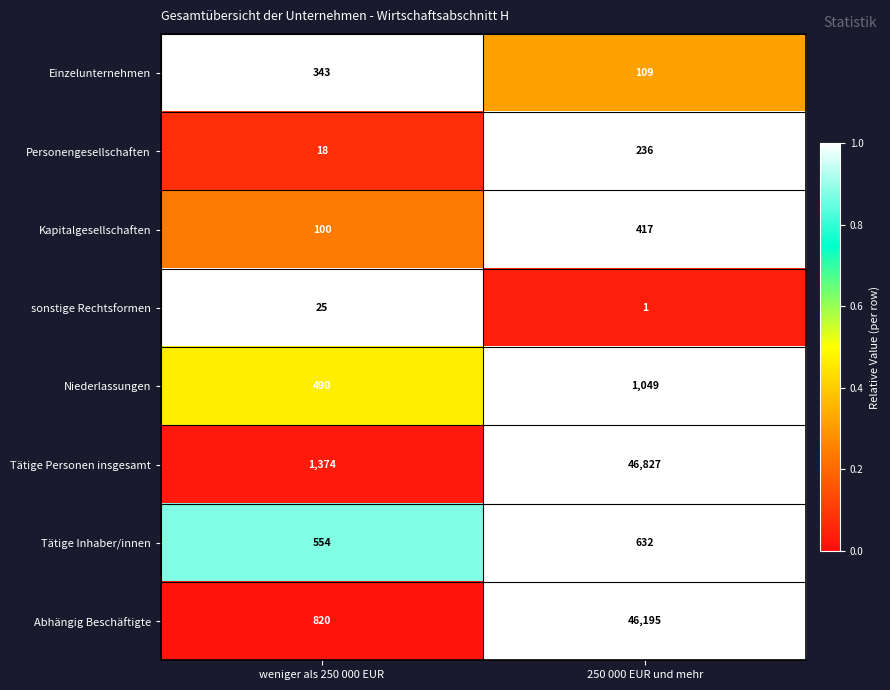

Which category has the highest value across all series?

250 000 EUR und mehr